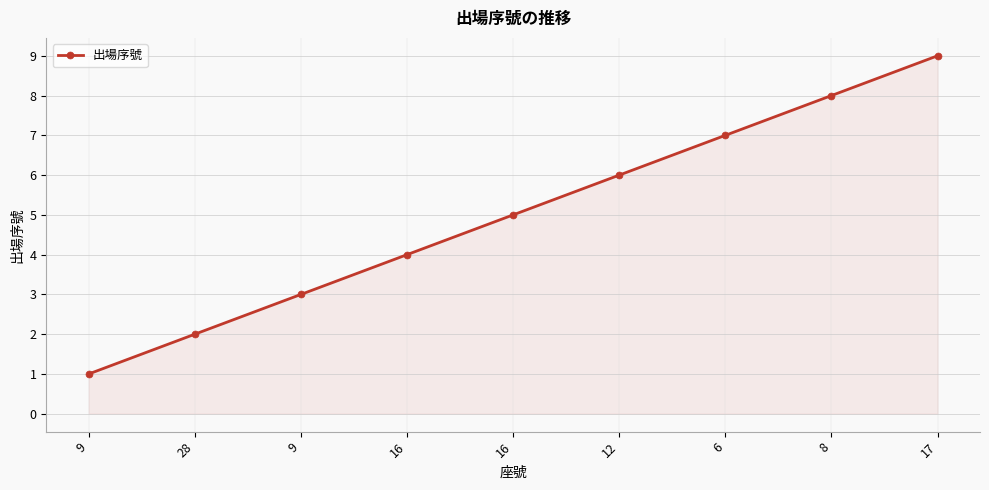

How many data points are less than 5?

4